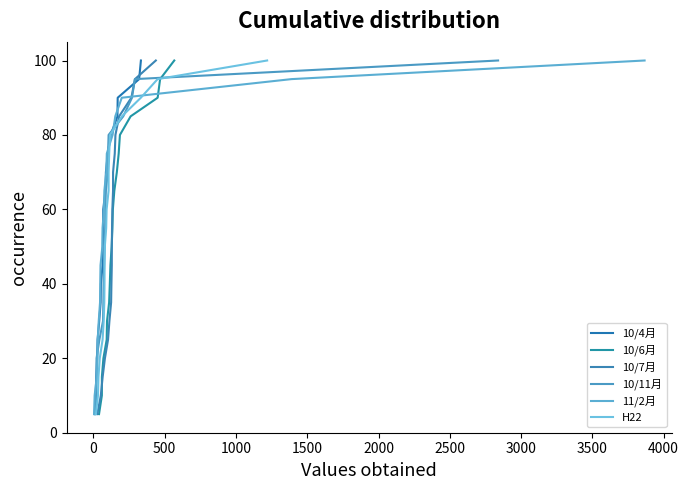

The 10/4月 series shows 26.4 at 19. True or false?

False